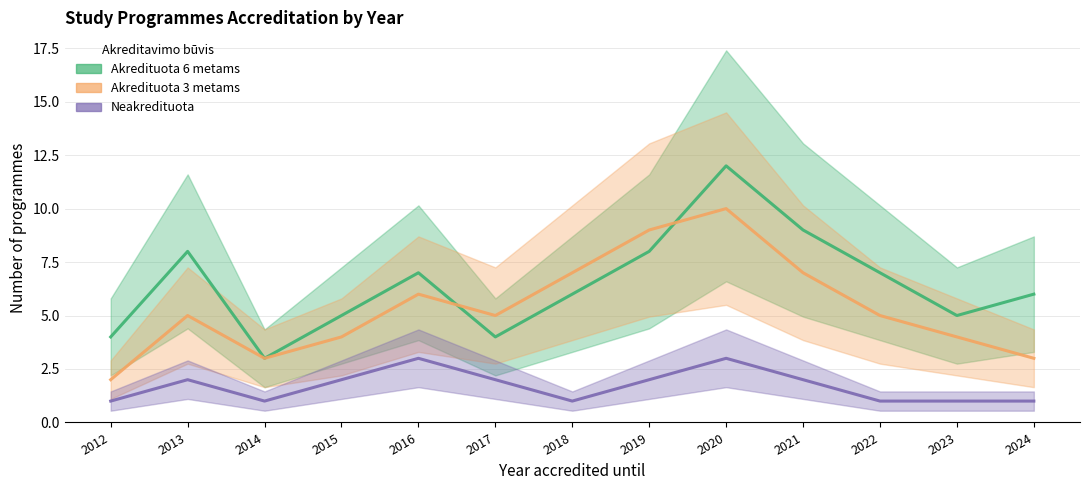

Reading right to left, extract all data points from this chart.

Akredituota 6 metams: 6	5	7	9	12	8	6	4	7	5	3	8	4
Akredituota 3 metams: 3	4	5	7	10	9	7	5	6	4	3	5	2
Neakredituota: 1	1	1	2	3	2	1	2	3	2	1	2	1